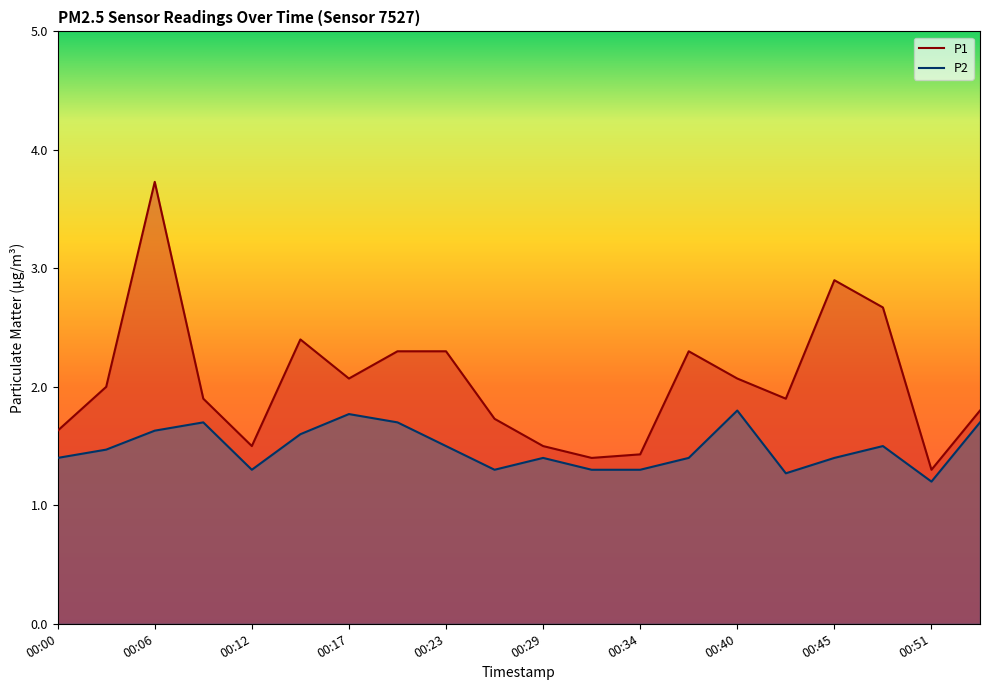

Rank the series at 00:51 from highest to lowest value.

P1, P2